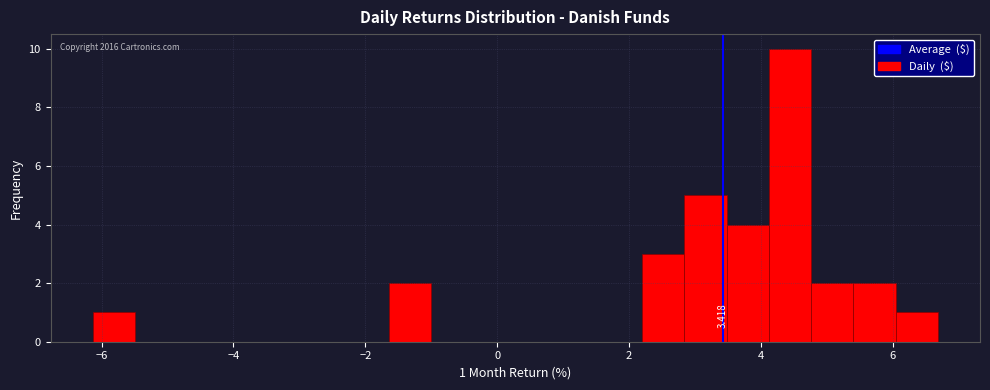

Around what value on the x-axis is the tallest bar? Give the approximate position of its centre, as read against the axis.

4.4